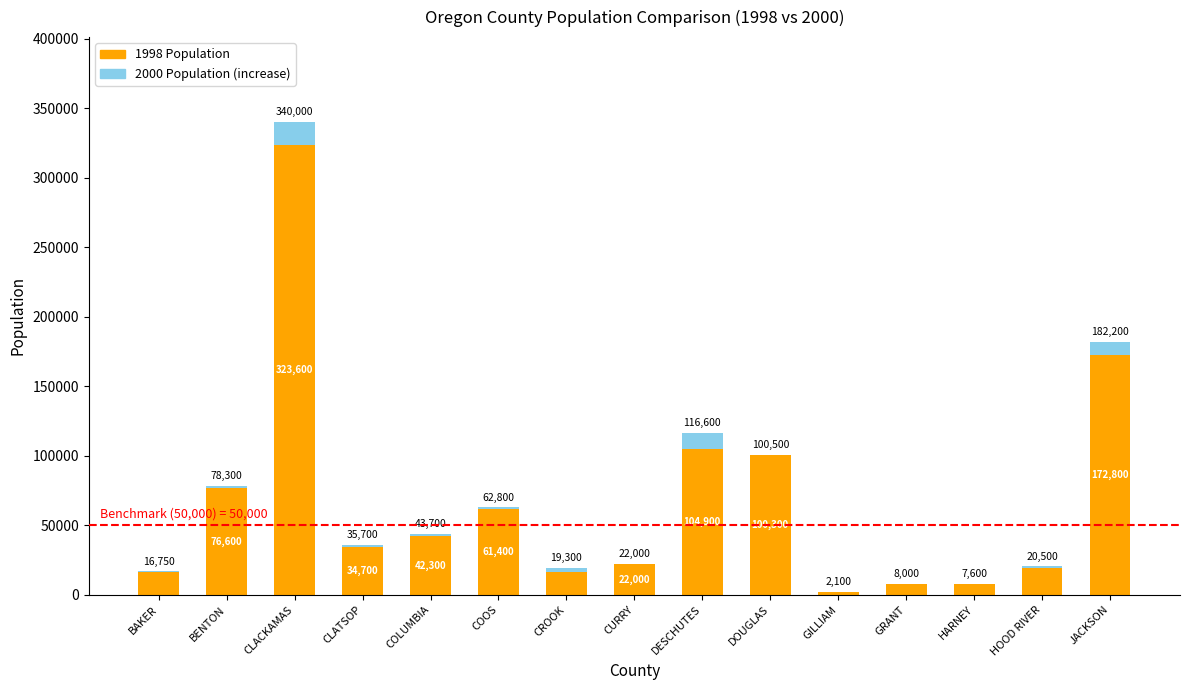

At which category is the sum across all series the highest?

CLACKAMAS